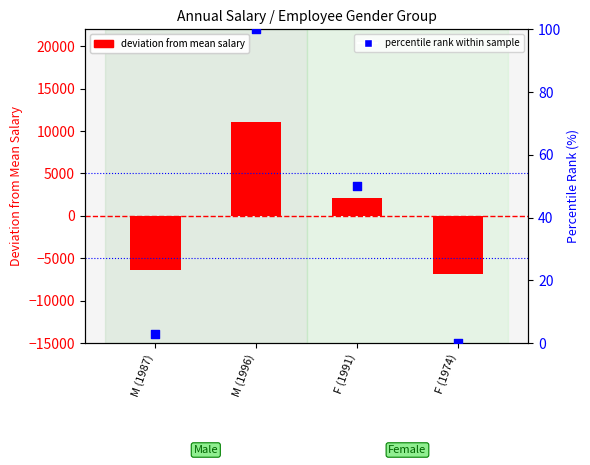

Which series reaches the minimum Y coordinate?

deviation from mean salary